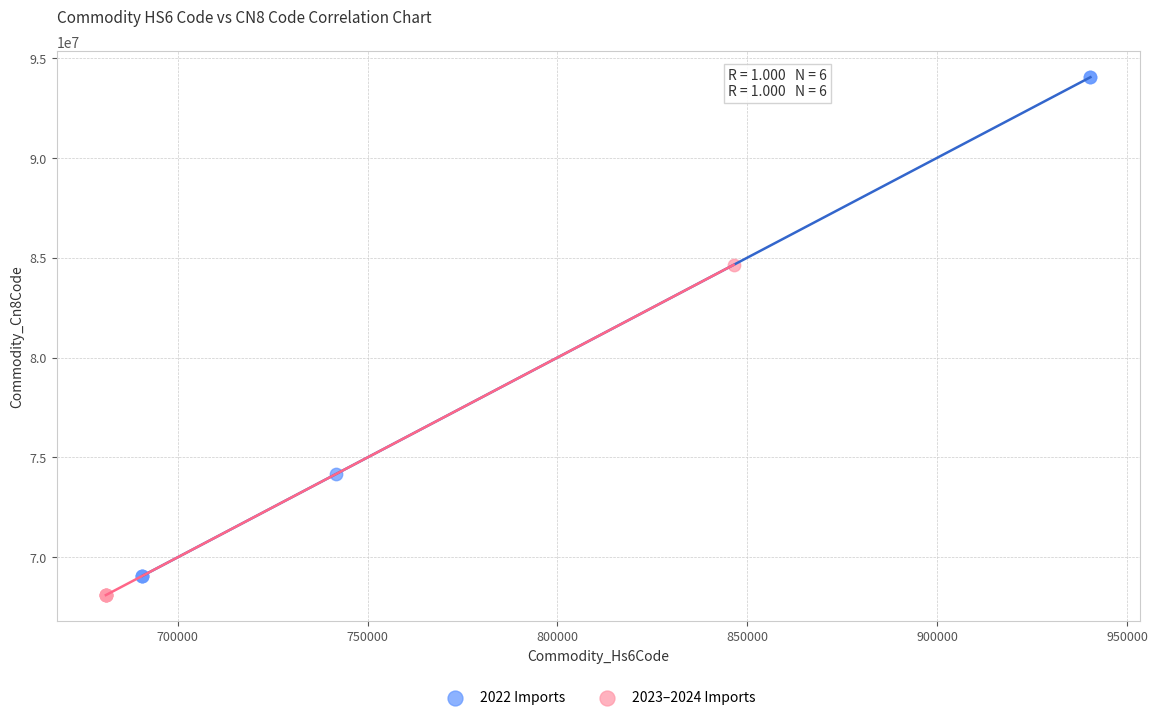

What are all the series names shown in the legend?

2022 Imports, 2023–2024 Imports